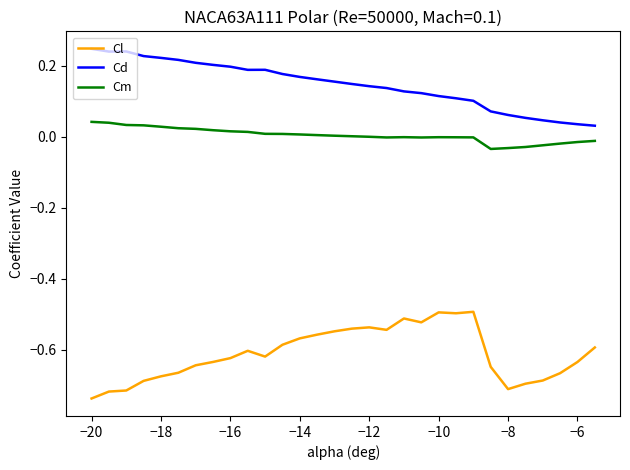

In Cm, how many points are higher than both neighbors (excluding endpoints)?

2